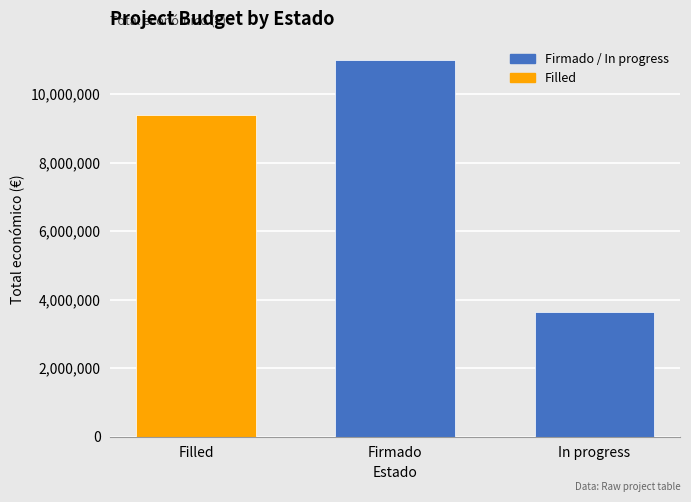

List the labels in order of value, smallest first.

In progress, Filled, Firmado